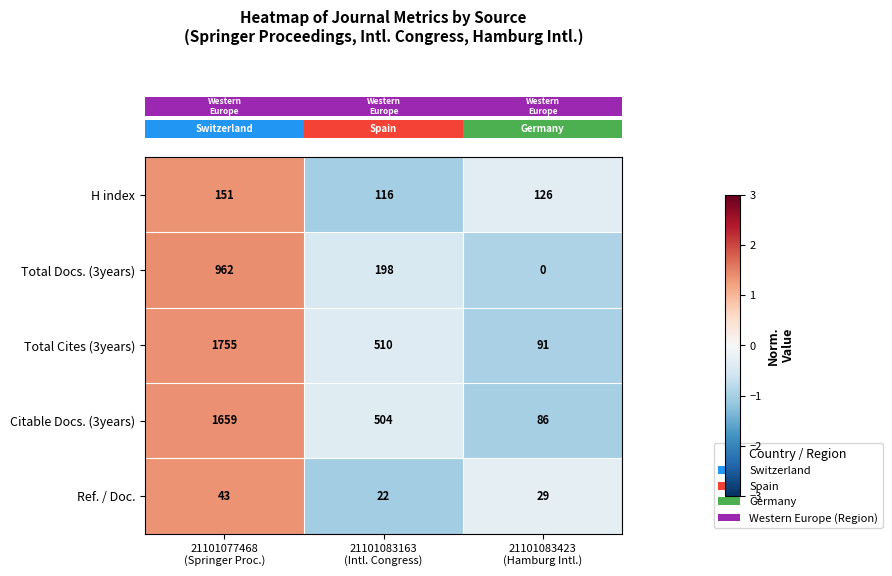

How many Total Cites (3years) values are between 91 and 1755?

3